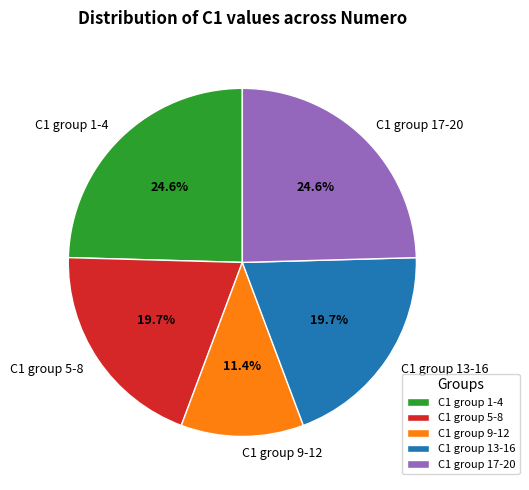

Which category has the smallest portion of the pie?

C1 group 9-12